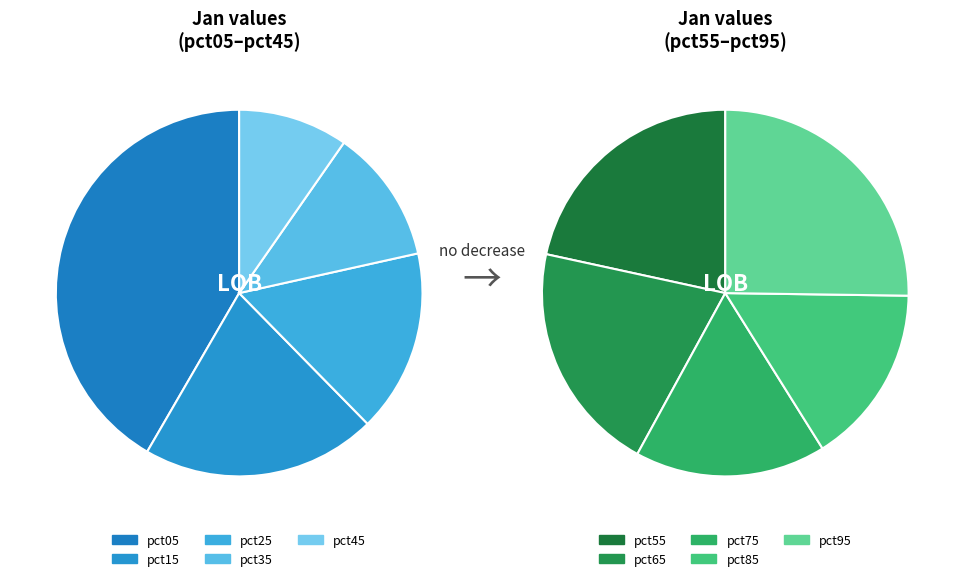

Is 1 the majority of the pie?

No